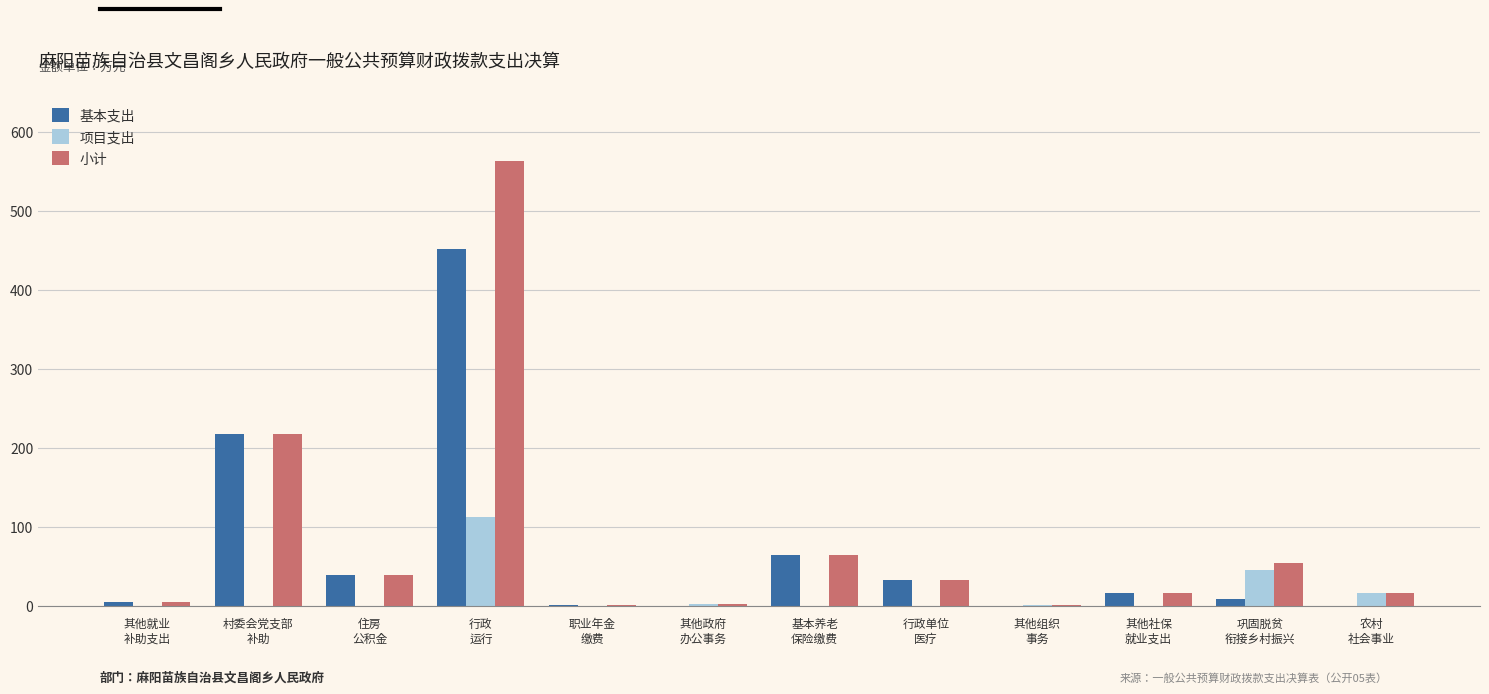

What is the maximum value shown in the chart?

563.3